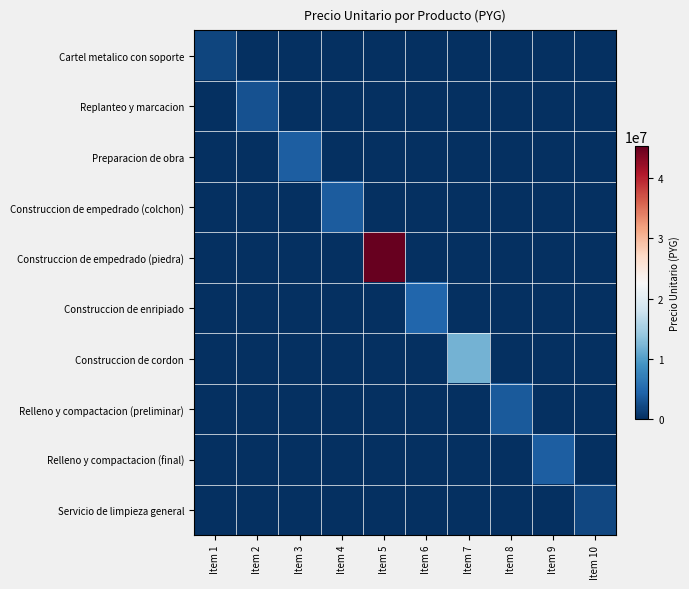

At how many categories does at least one series exceed 32714437?

1